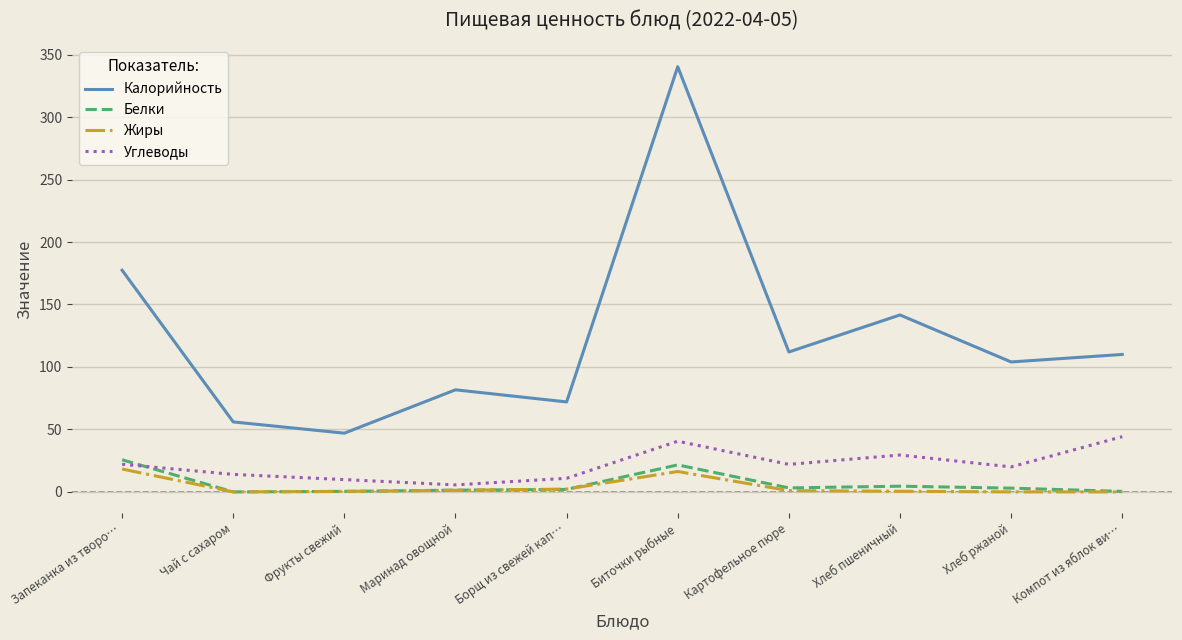

Read the Жиры value at Запеканка из творо….

18.3